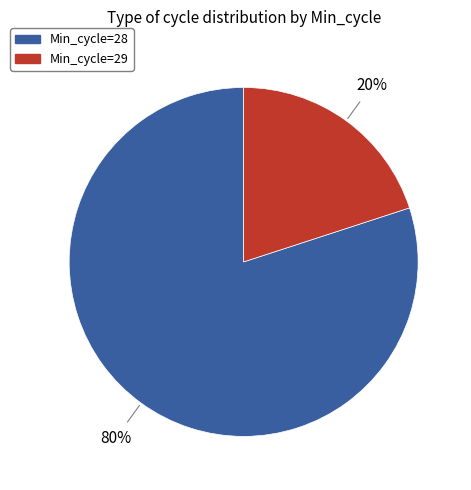

Is there a majority slice in this chart?

Yes